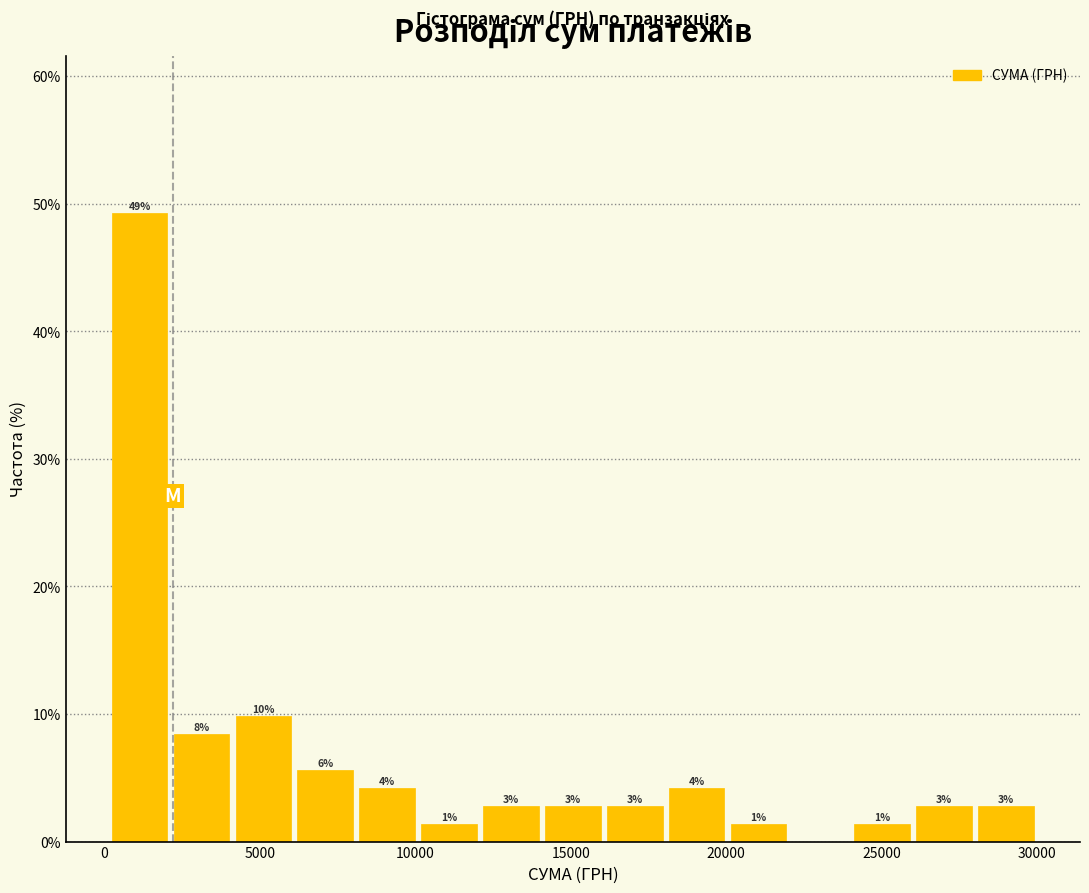

Around what value on the x-axis is the tallest bar? Give the approximate position of its centre, as read against the axis.

1000